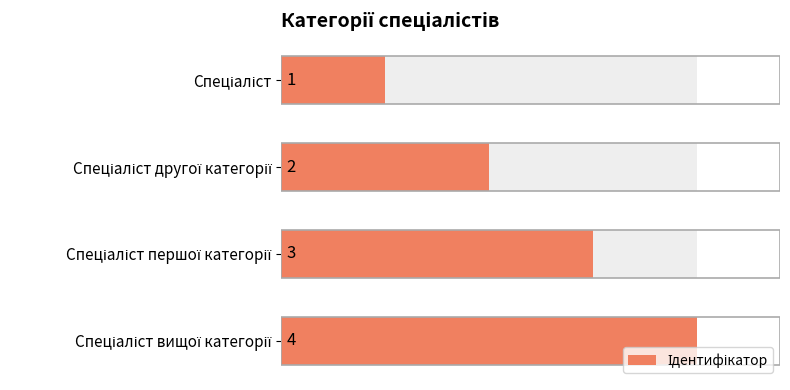

What is the maximum value shown in the chart?

4